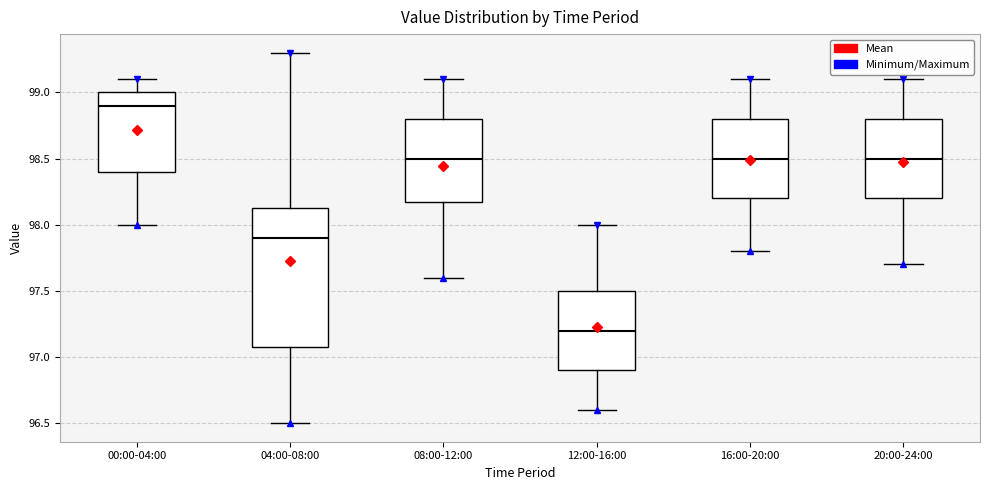

Where is the lower edge of the box for 20:00-24:00 on the y-axis? The values are not printed on the chart, so give them approximately, as read against the axis.

98.20